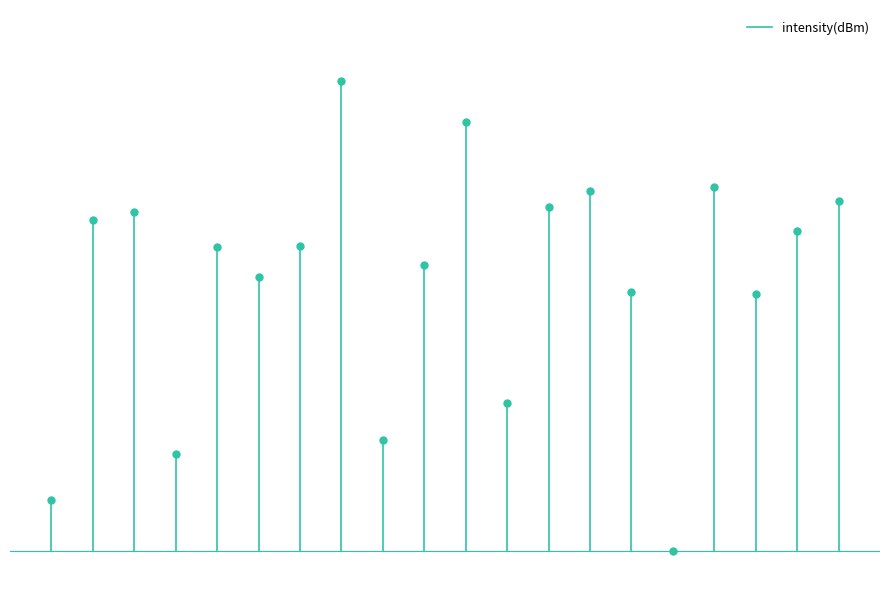

What is the sum of all values?

1.8